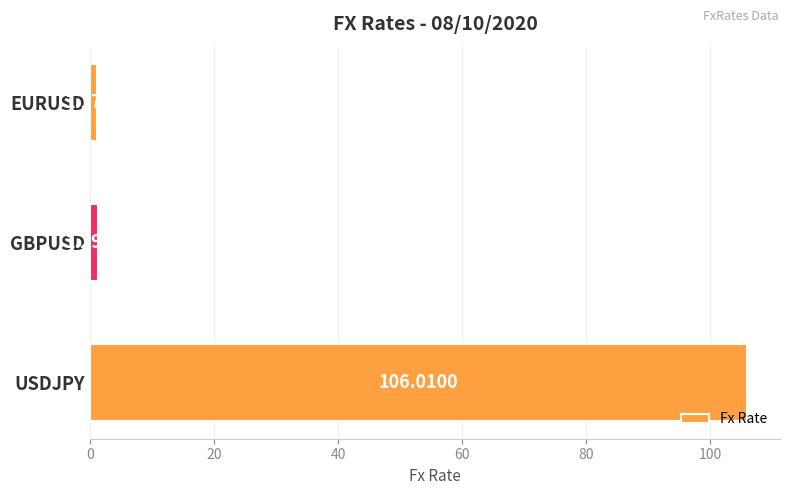

How many bars are there in total?

3